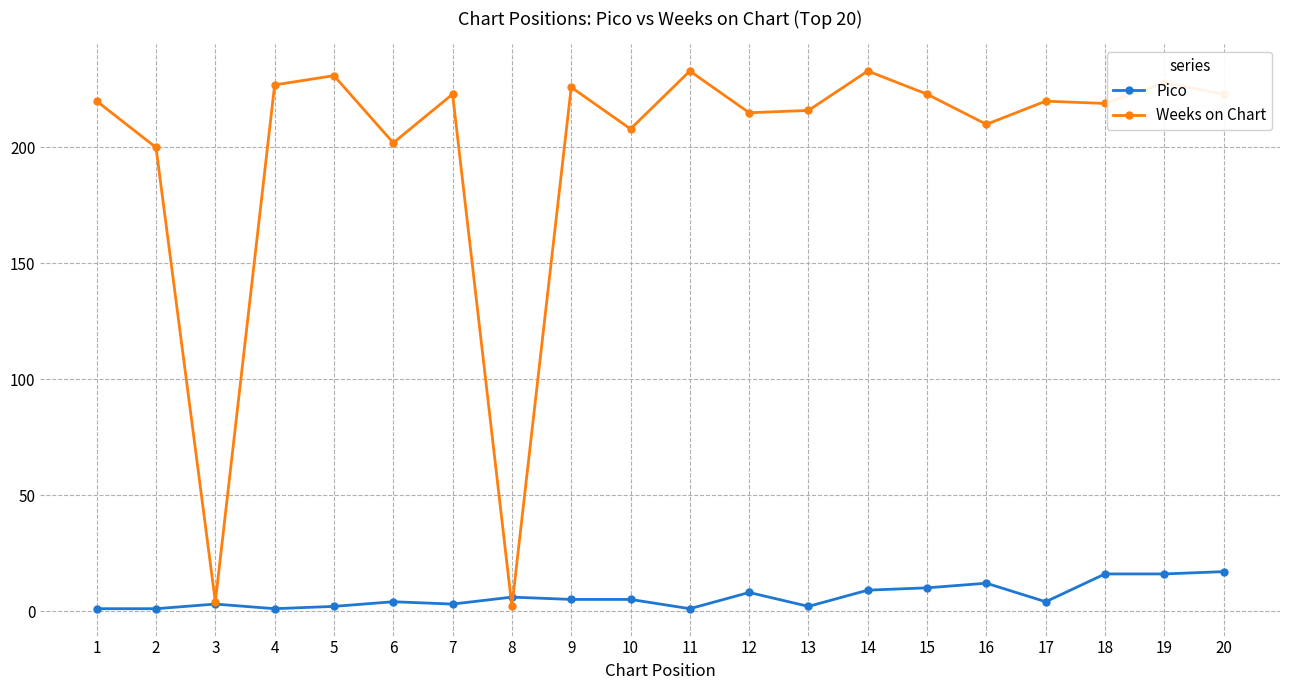

True or false: Weeks on Chart and Pico cross at least once.

True